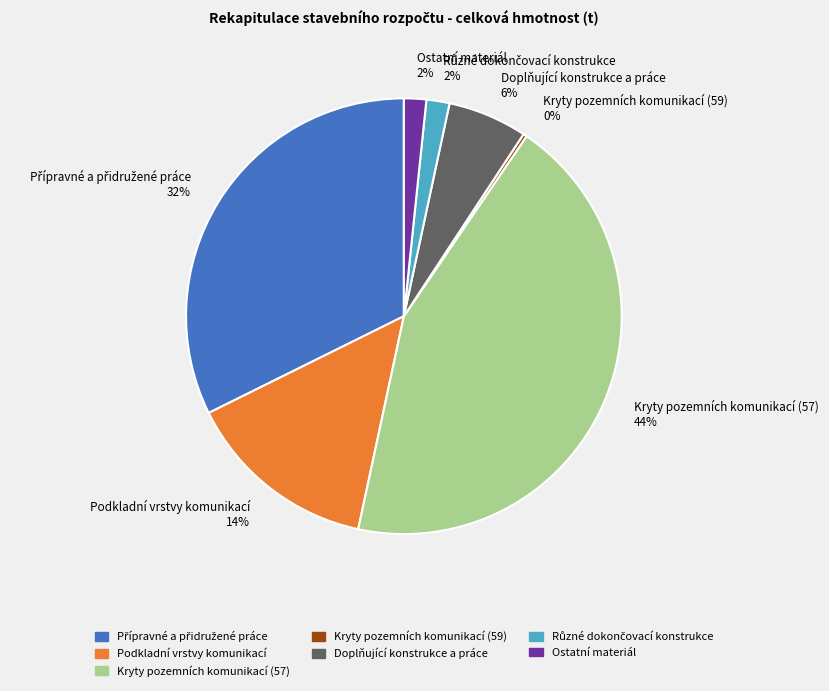

What is the largest slice in the pie chart?

Kryty pozemních komunikací (57)